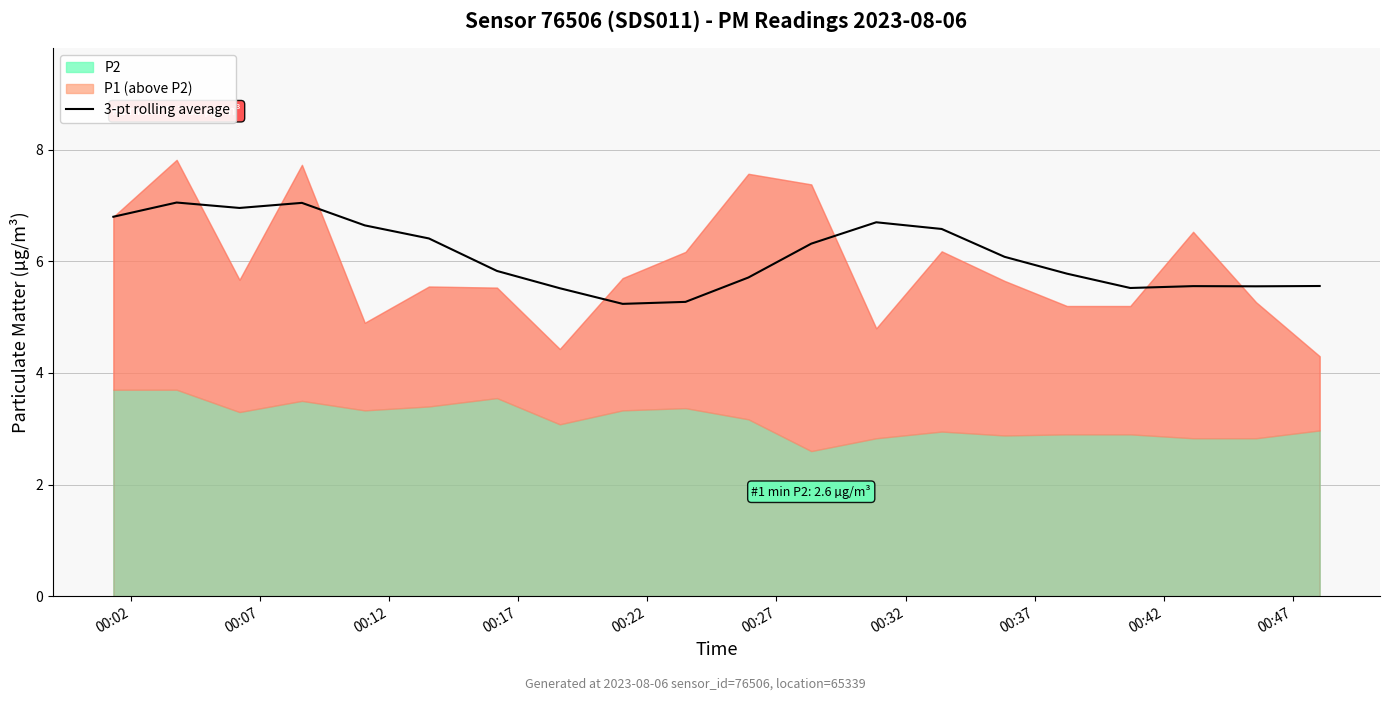

What is the maximum value for 3-pt rolling average?

7.1